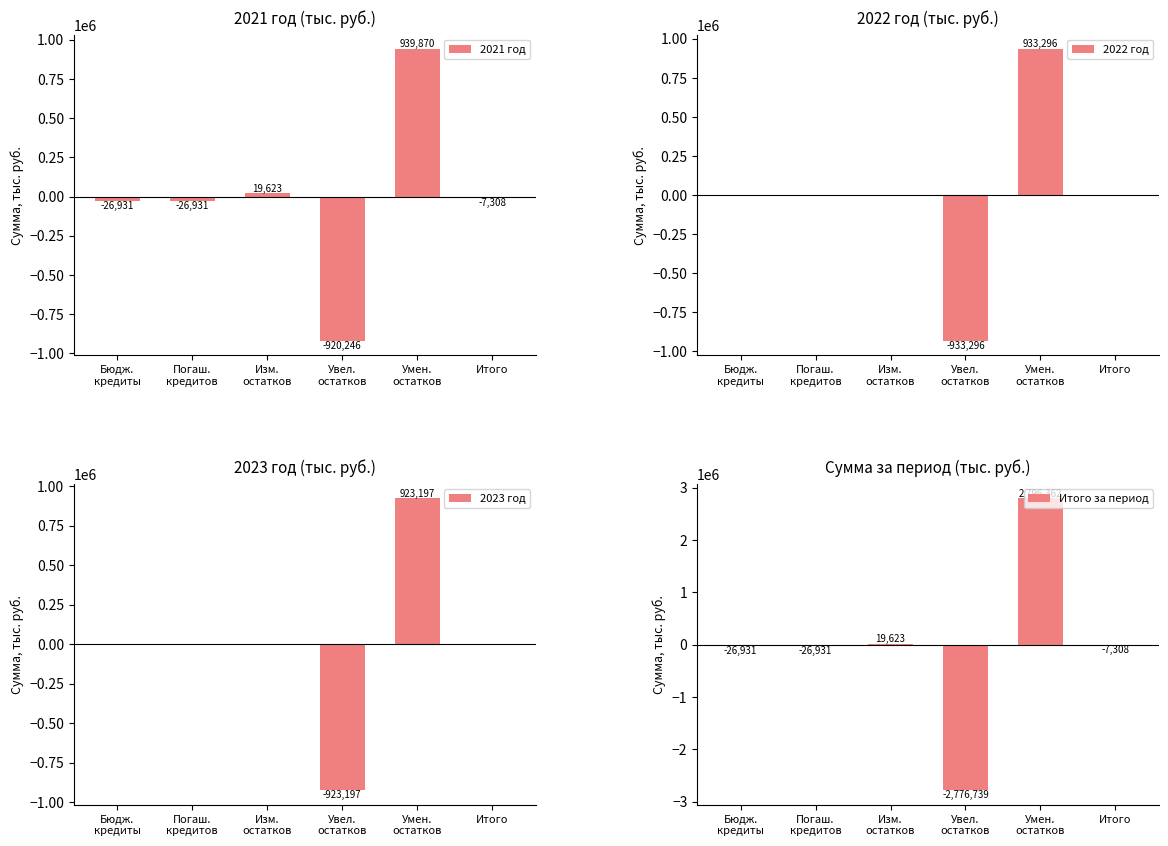

Is the value of 2021 год at Изм.
остатков greater than the value of Итого за период at Умен.
остатков?

No